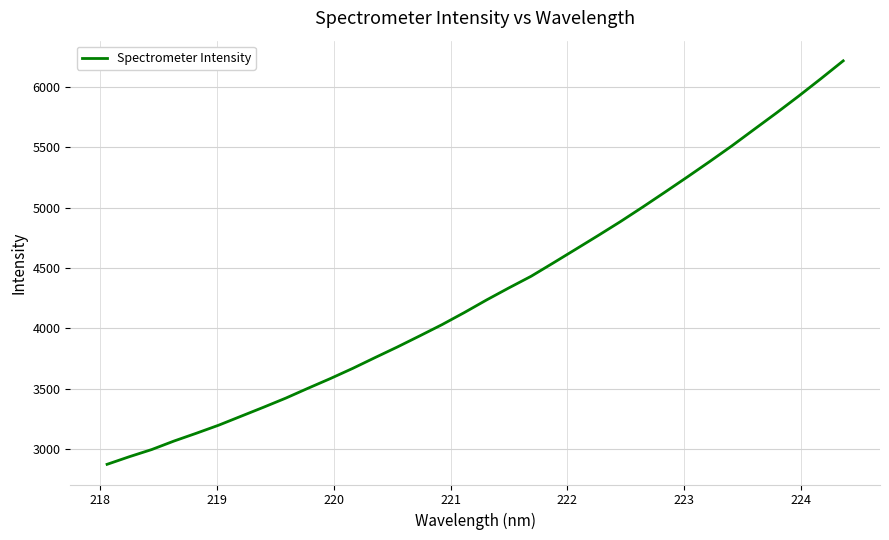

Count the number of categories in the chart.

34